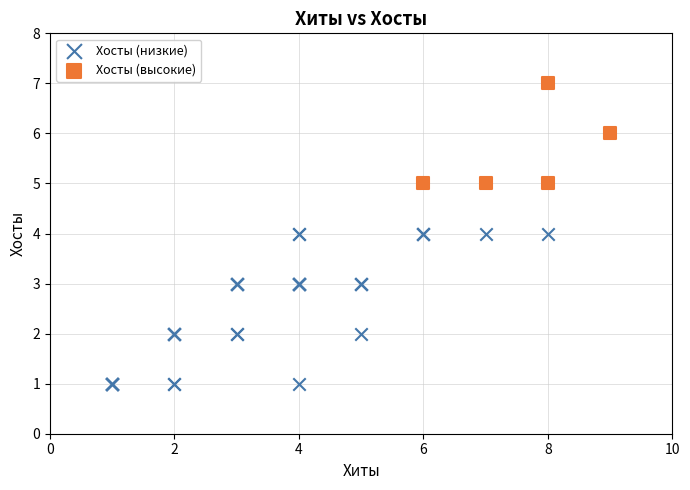

Which series reaches the minimum Y coordinate?

Хосты (низкие)